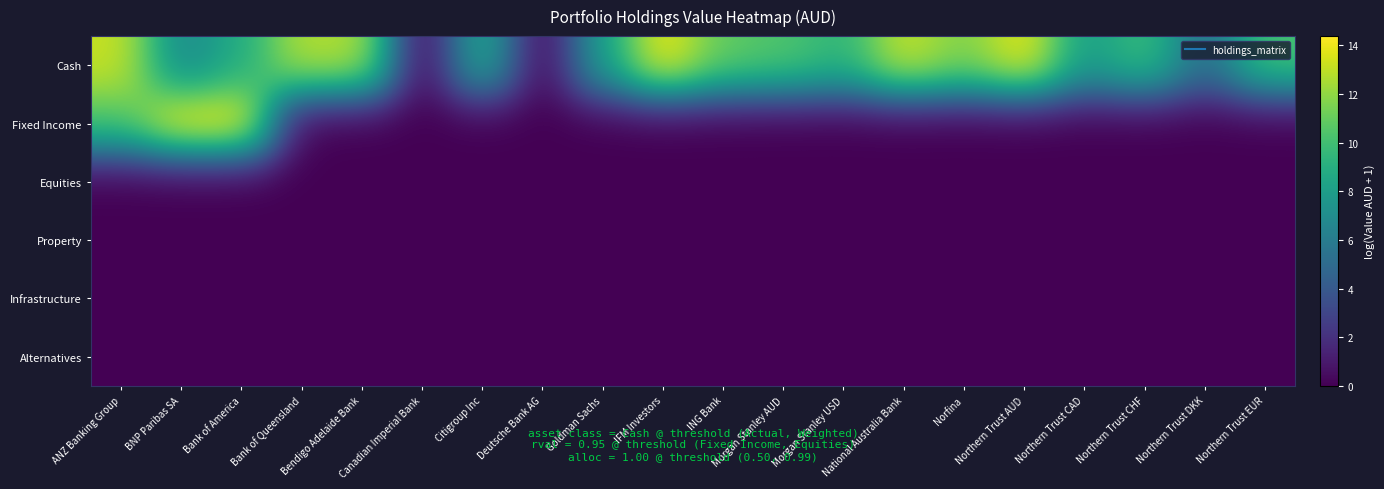

Count the number of data series in this chart.

6